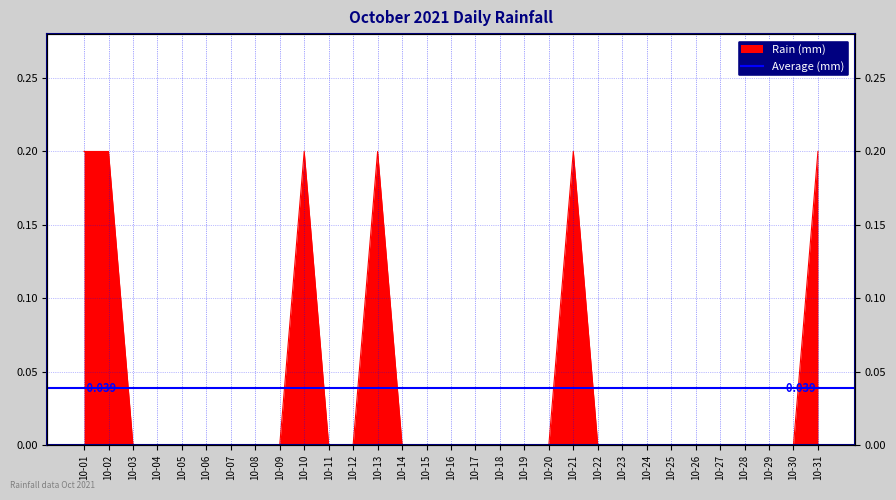

Is it true that the value at 10-16 is 0.1?

False